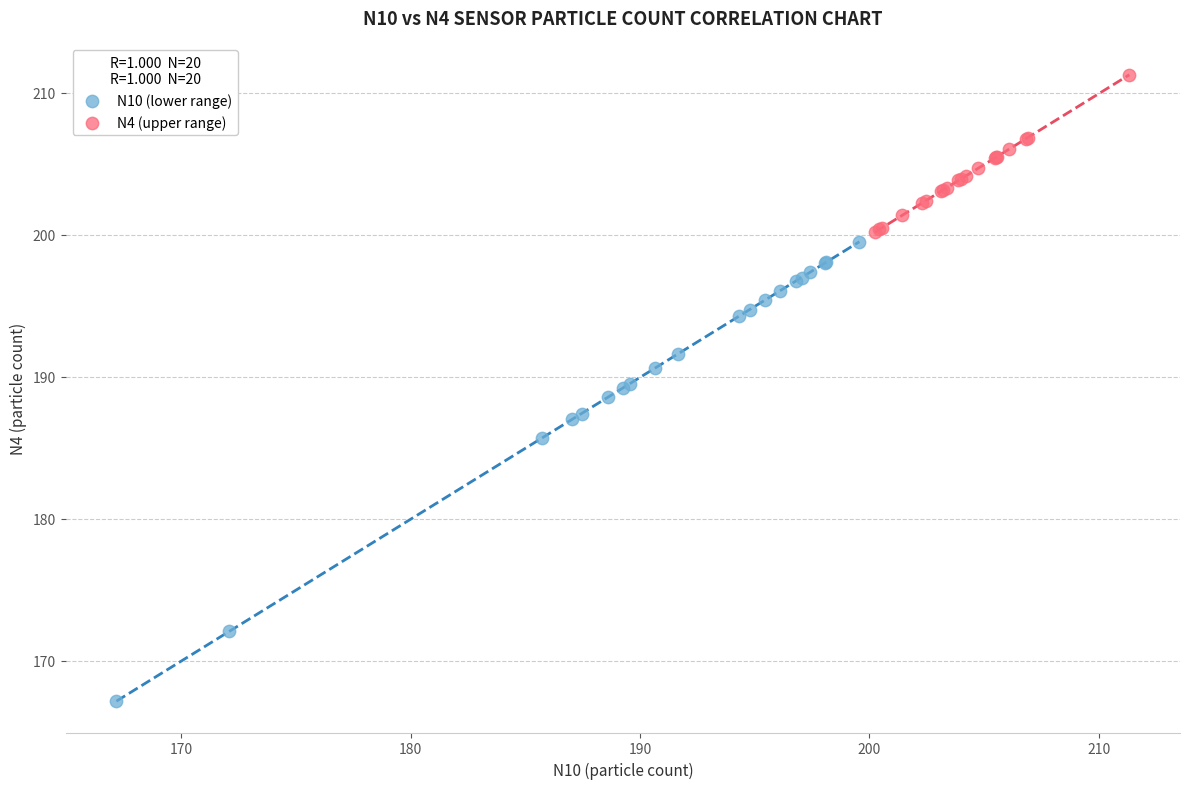

Which series reaches the minimum Y coordinate?

N10 (lower range)